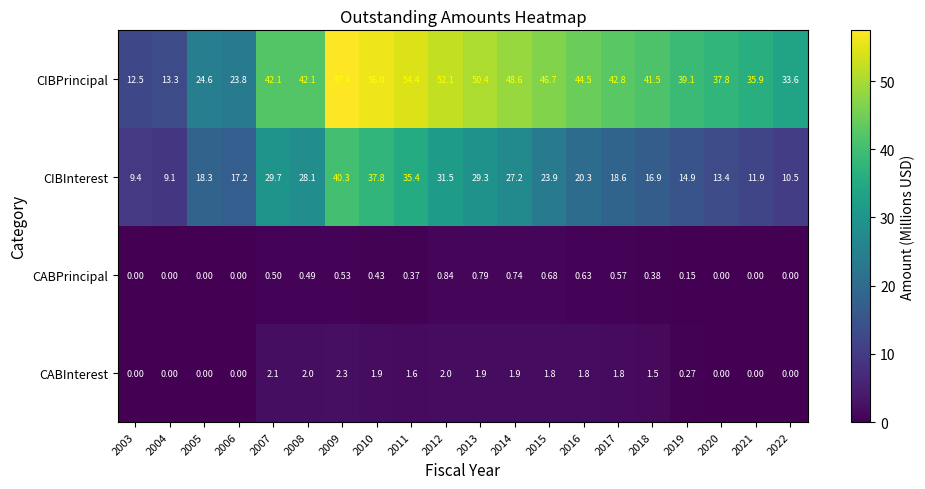

Count the number of categories in the chart.

20